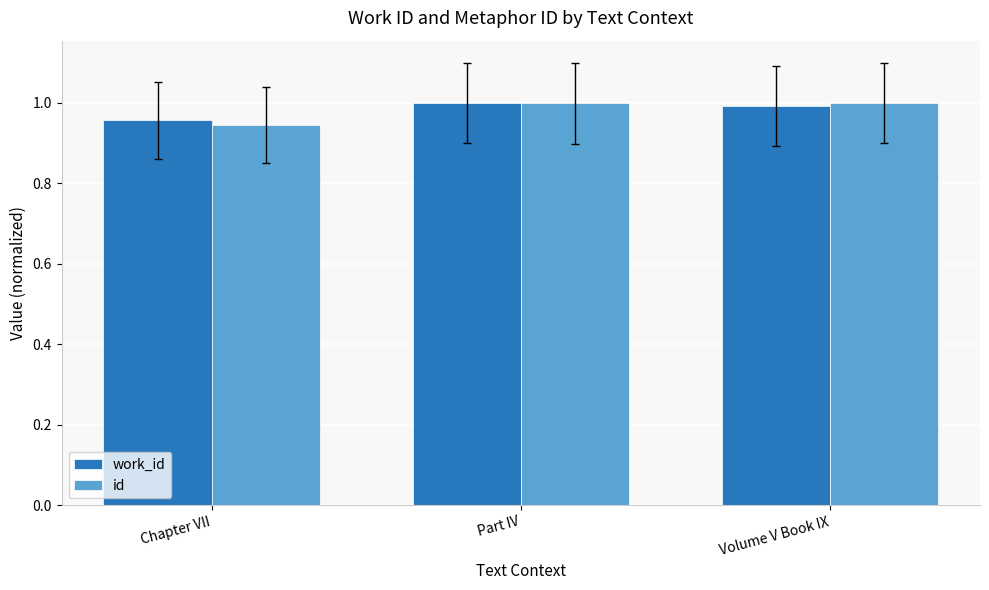

The id series shows 1.0 at Volume V Book IX. True or false?

True